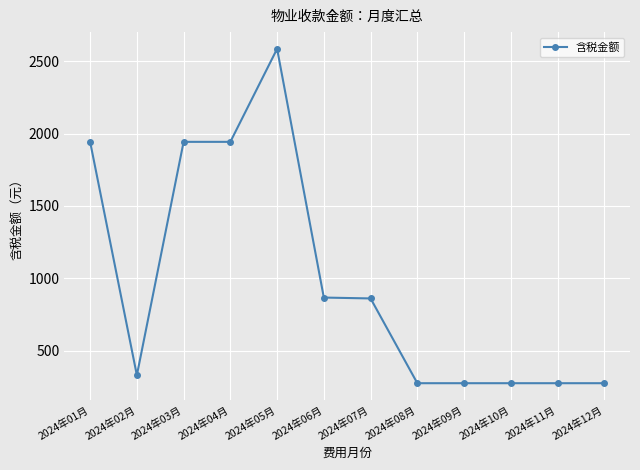

What is the smallest value displayed?

274.4